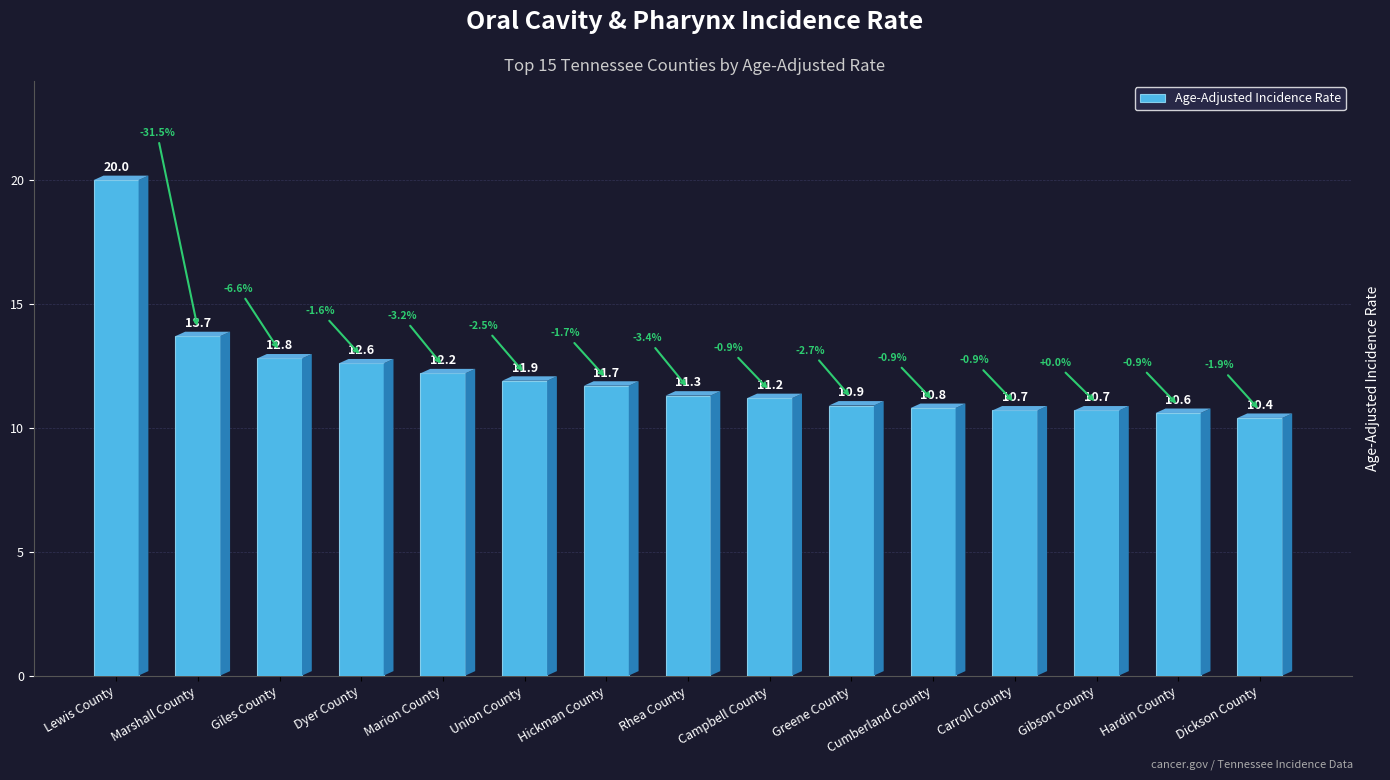

True or false: the data shows 17.3 at Greene County.

False